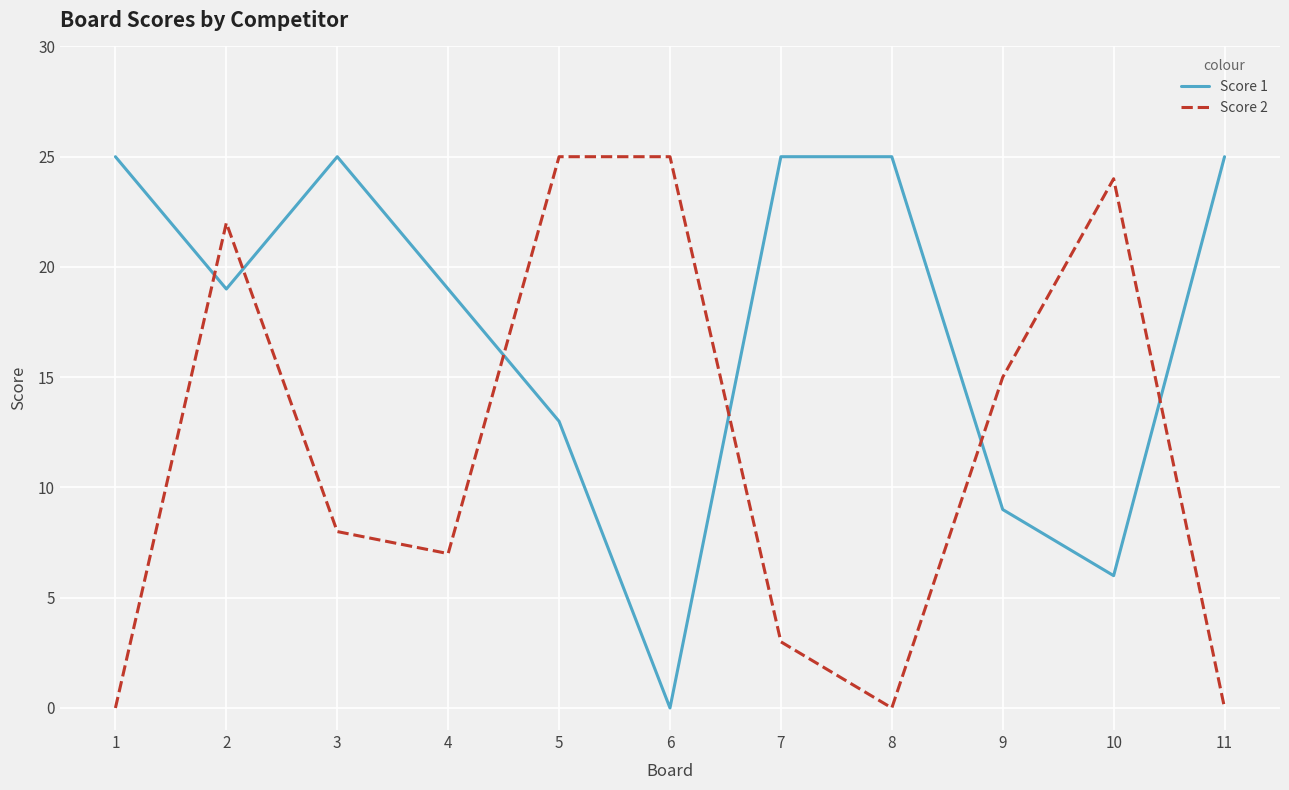

What is the difference between the second highest and minimum values in the Score 2 series?

25